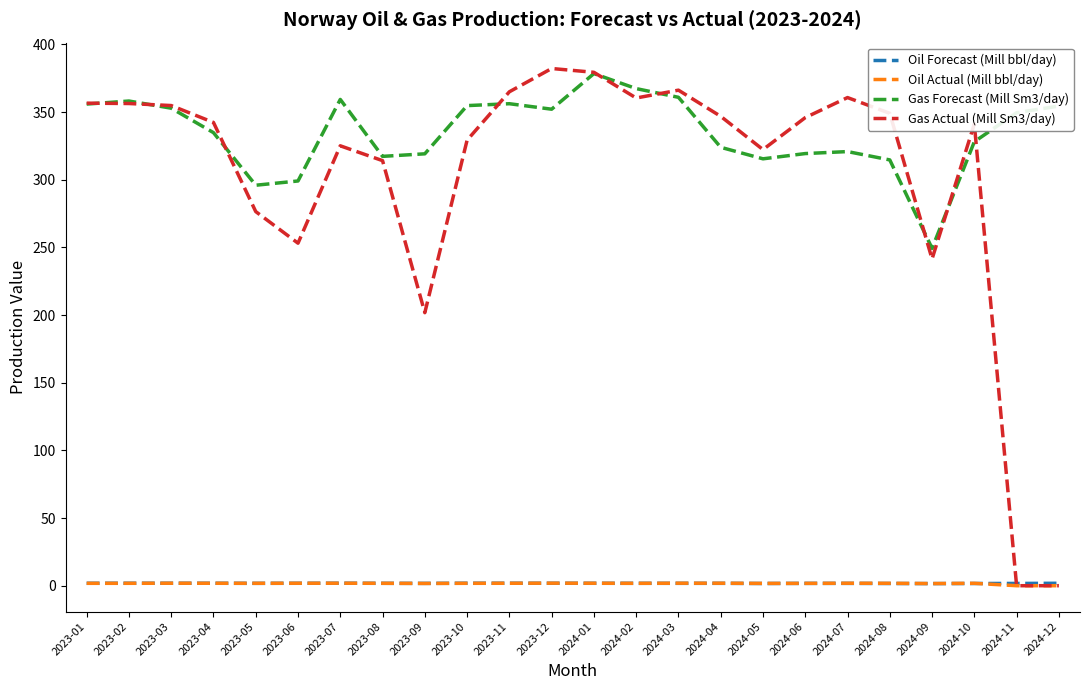

What is the greatest value displayed?

382.2